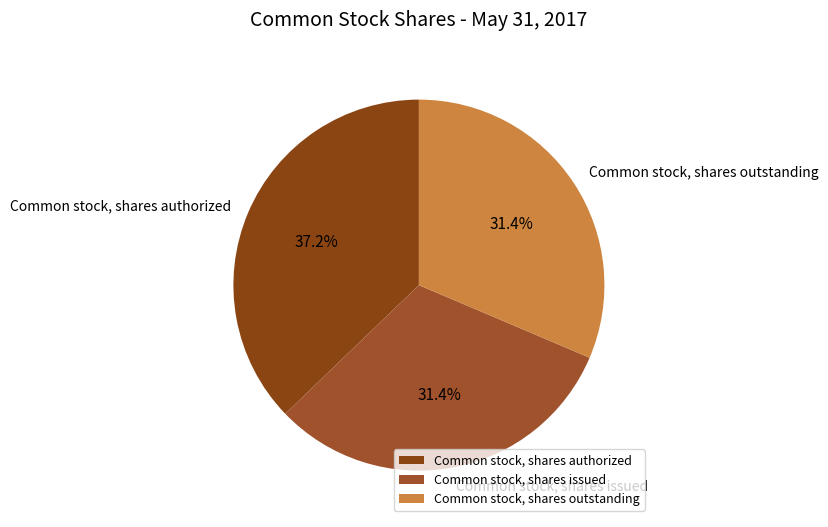

Which category has the biggest portion of the pie?

Common stock, shares authorized